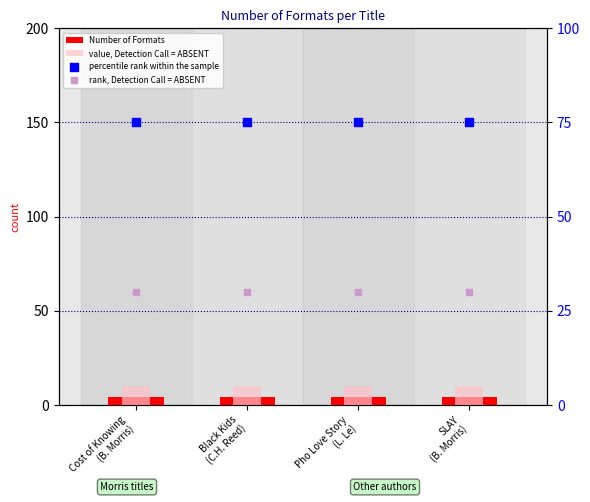

What are all the series names shown in the legend?

Number of Formats, value, Detection Call = ABSENT, percentile rank within the sample, rank, Detection Call = ABSENT